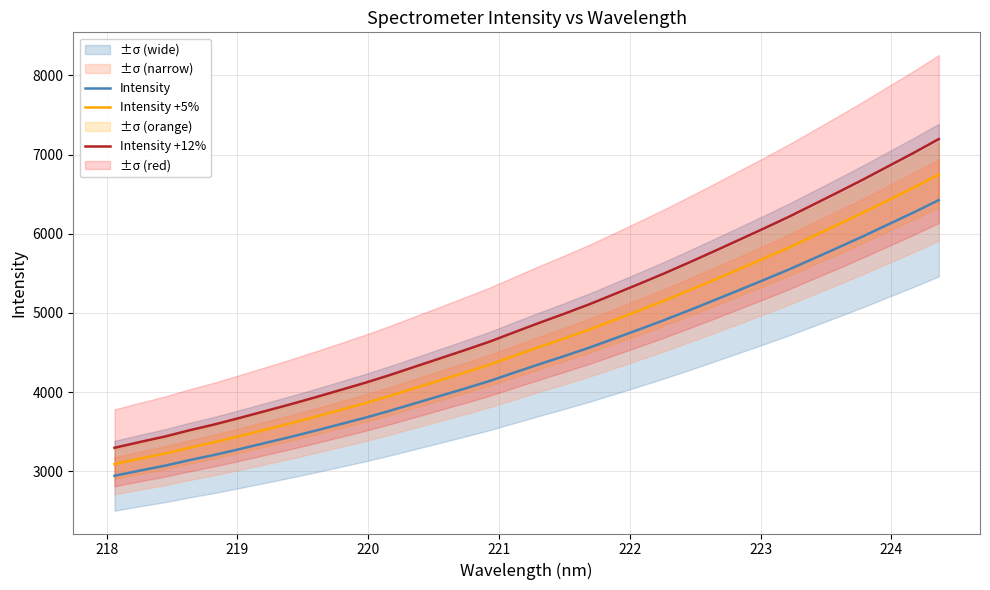

True or false: Intensity and Intensity +5% cross at least once.

False